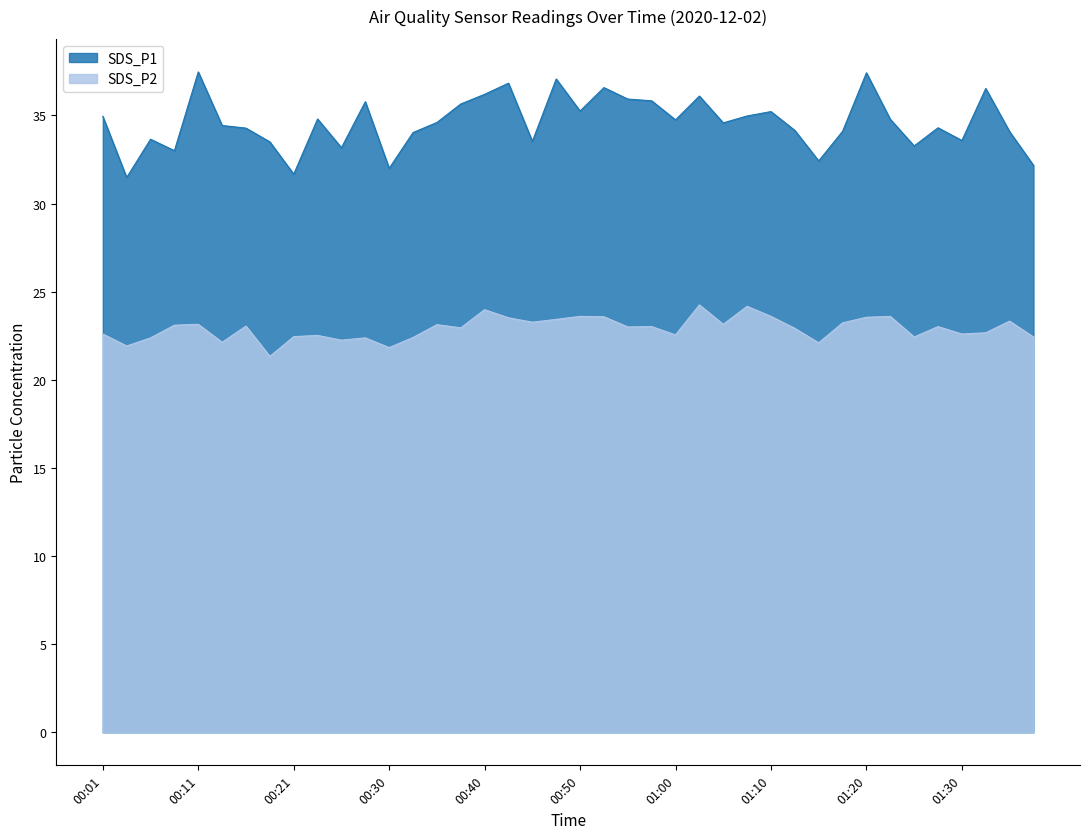

Reading left to right, what are all the values shown in this chart?

SDS_P1: 35.0	31.5	33.6	33.0	37.5	34.4	34.3	33.5	31.7	34.8	33.2	35.8	32.0	34.0	34.6	35.6	36.2	36.8	33.5	37.1	35.2	36.6	35.9	35.8	34.8	36.1	34.6	35.0	35.2	34.1	32.4	34.1	37.4	34.8	33.3	34.3	33.6	36.5	34.1	32.2
SDS_P2: 22.6	21.9	22.4	23.1	23.1	22.1	23.1	21.3	22.4	22.5	22.2	22.4	21.8	22.4	23.1	22.9	24.0	23.5	23.3	23.4	23.6	23.6	23.0	23.0	22.6	24.2	23.1	24.2	23.6	22.9	22.1	23.2	23.6	23.6	22.4	23.0	22.6	22.7	23.3	22.4